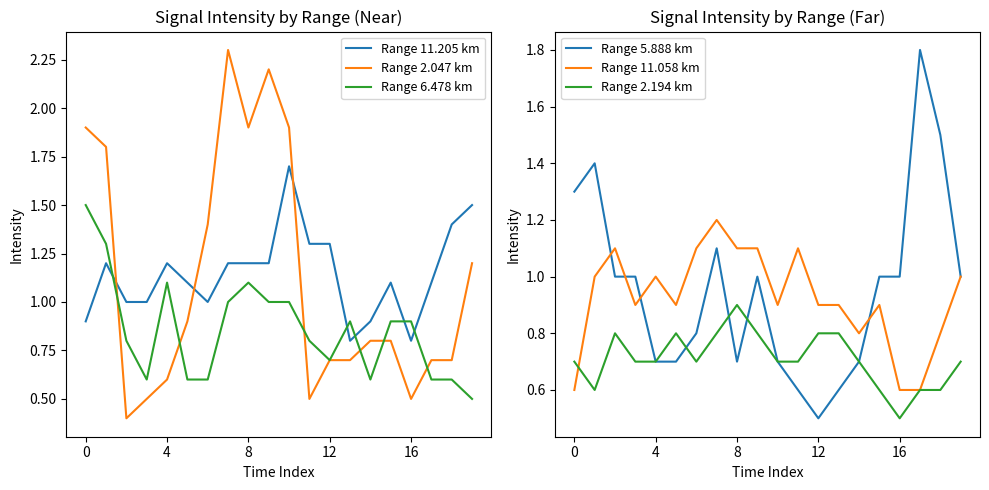

True or false: Range 11.058 km has more than 2 interior local peaks.

True